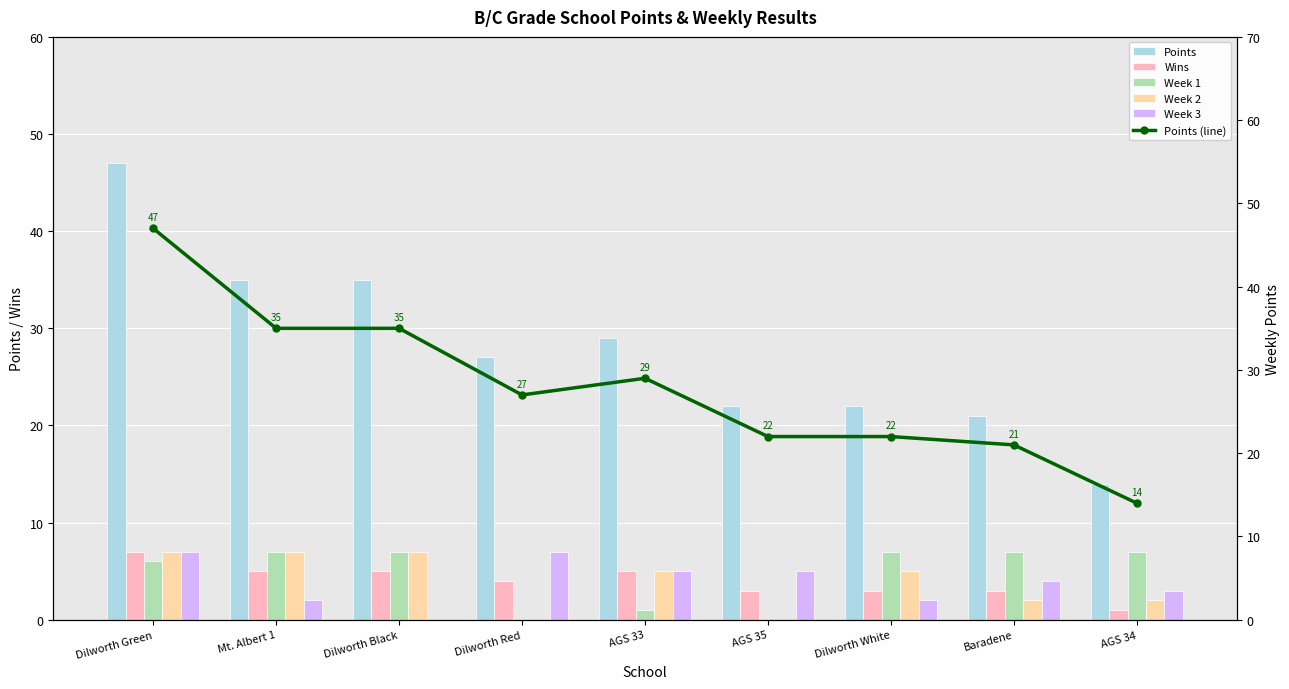

What is the difference between the highest and lowest values at Dilworth White?

20